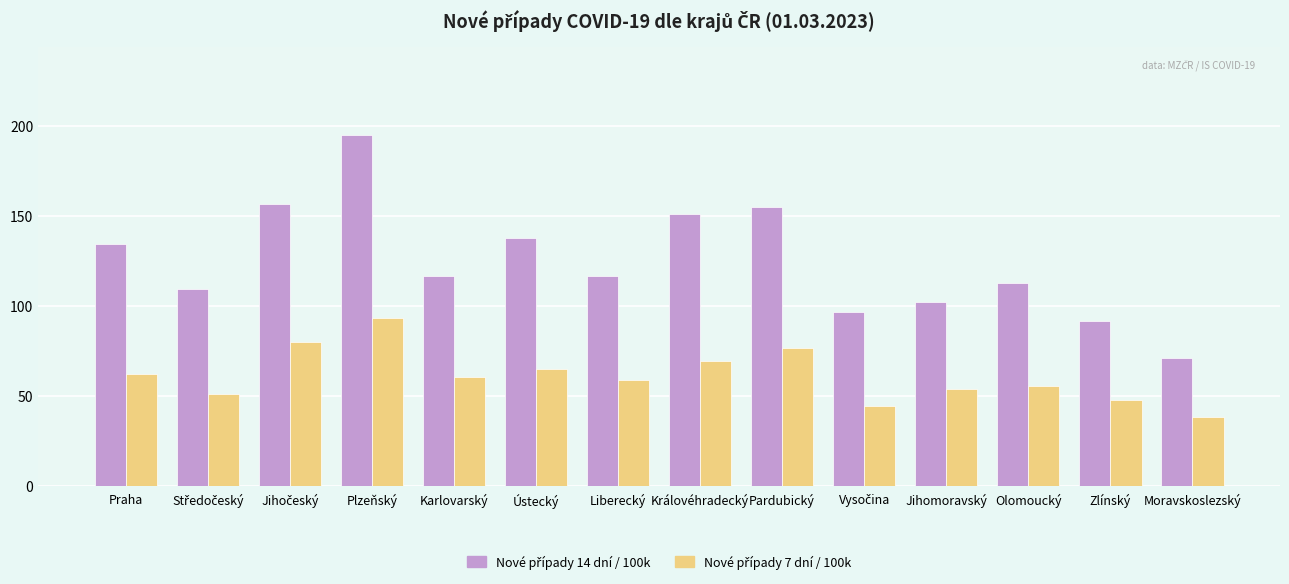

What is the spread (max minus min) of values at Moravskoslezský?

32.8